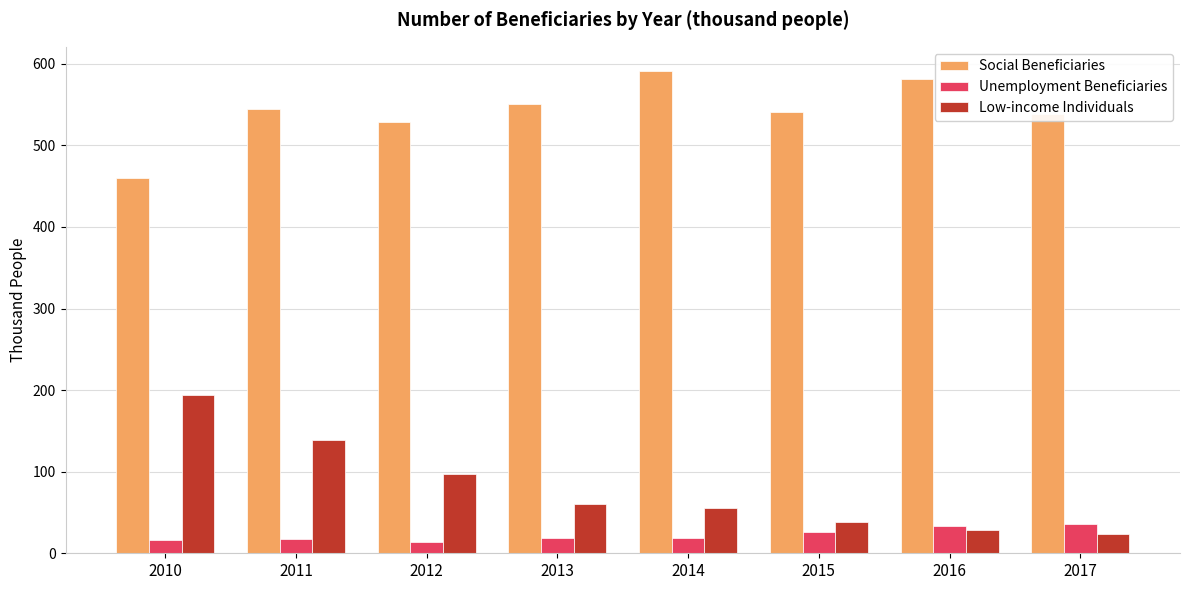

Is the value of Social Beneficiaries at 2015 greater than the value of Low-income Individuals at 2015?

Yes